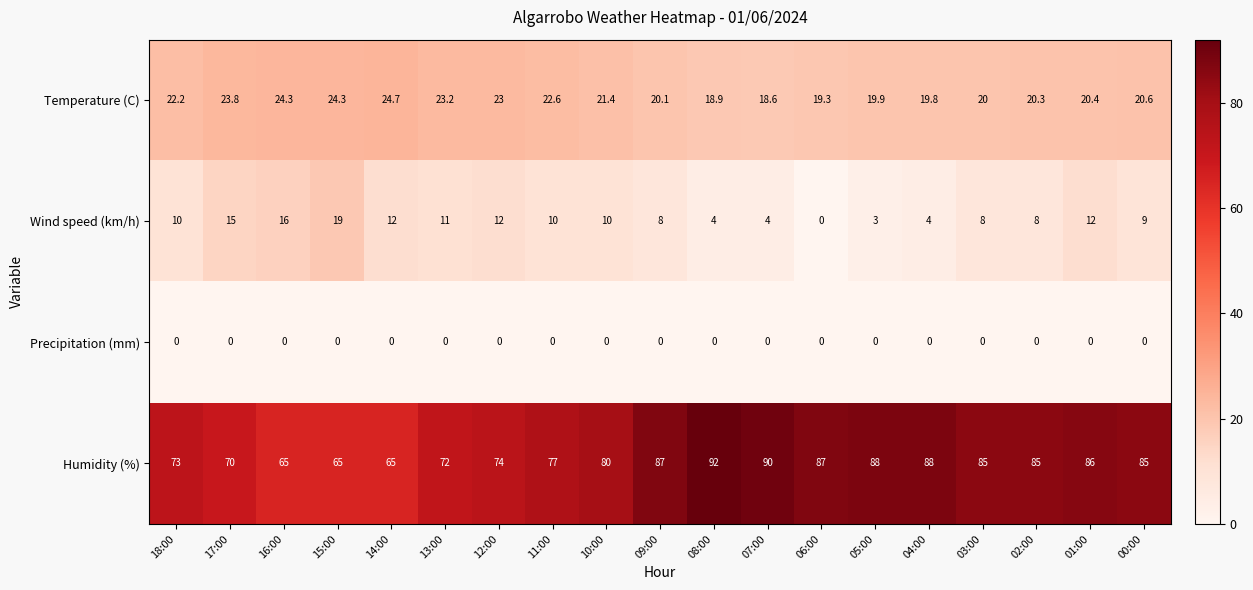

What is the total value across all series at 01:00?

118.4